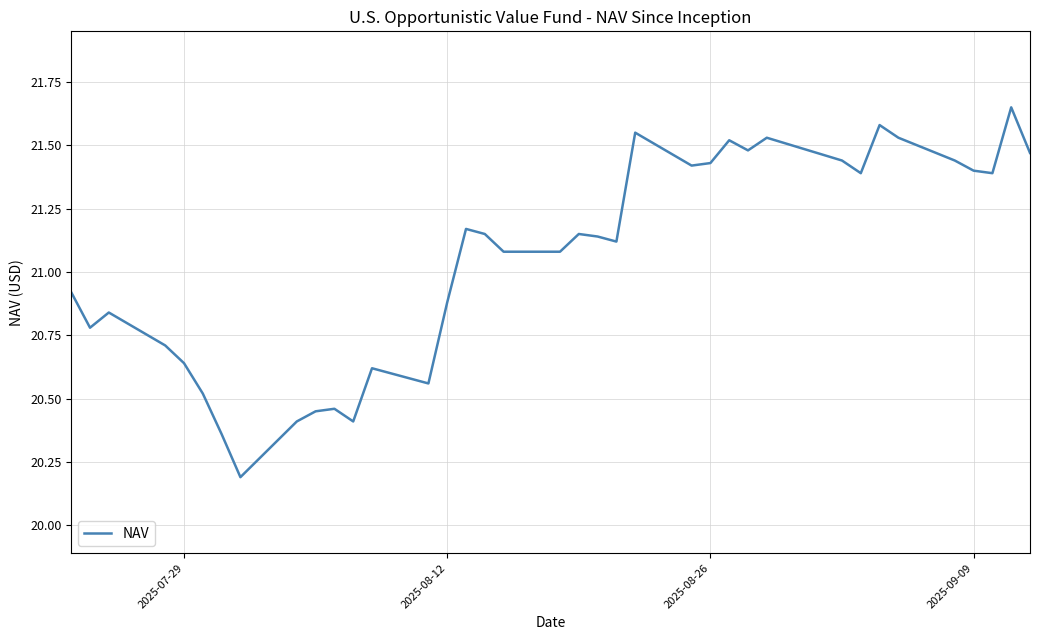

What is the difference between the maximum and minimum values?

1.5